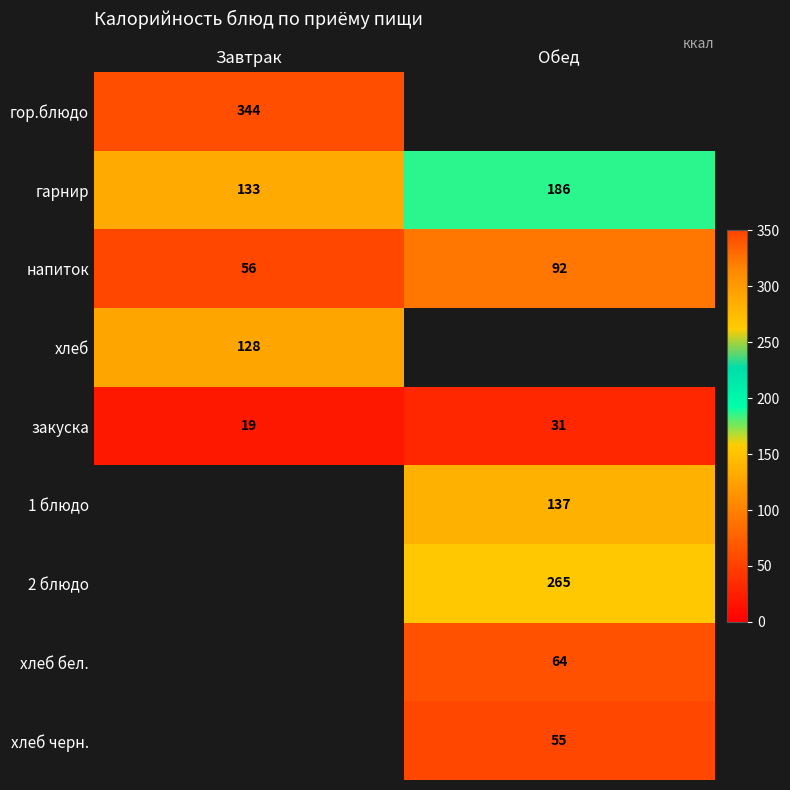

What is the spread (max minus min) of values at Завтрак?

324.8